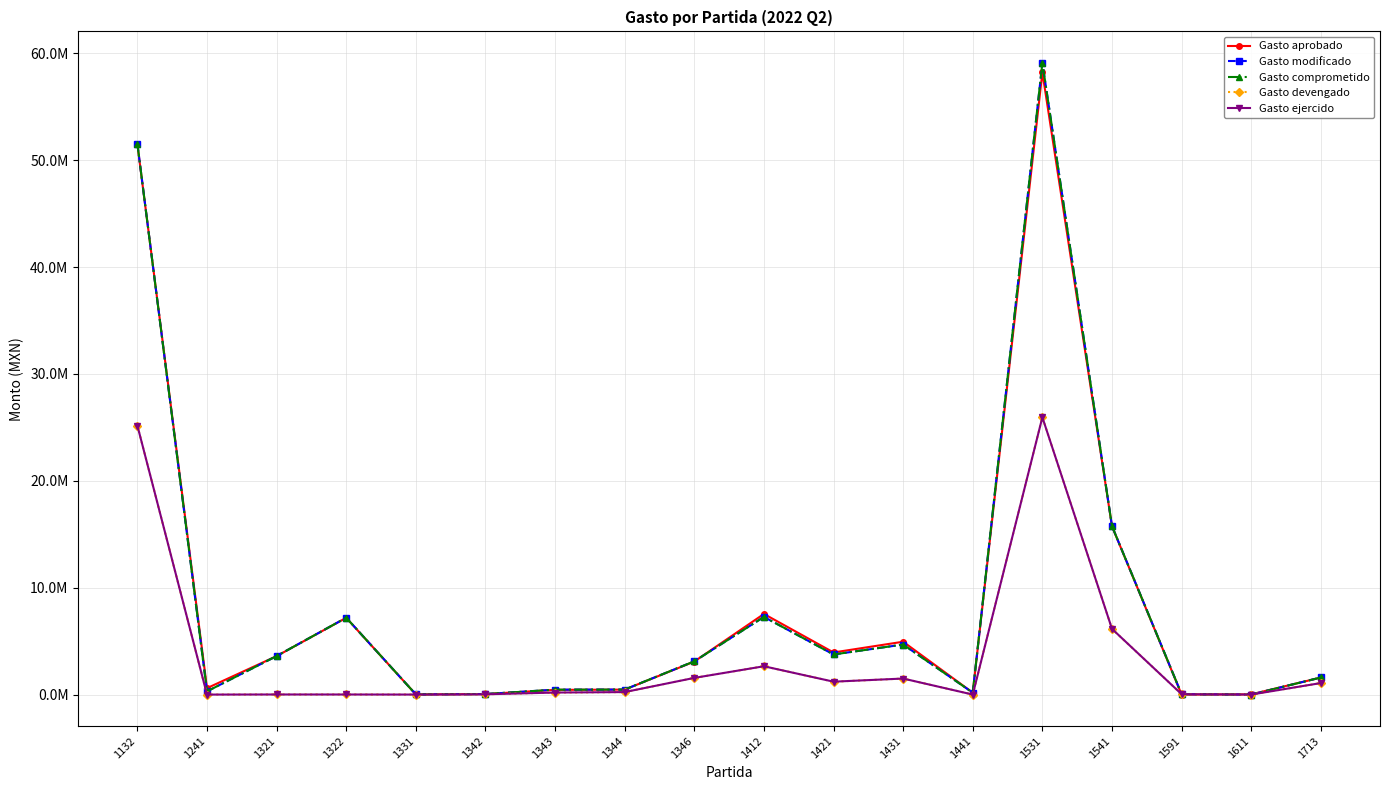

Does the chart have visible grid lines?

Yes